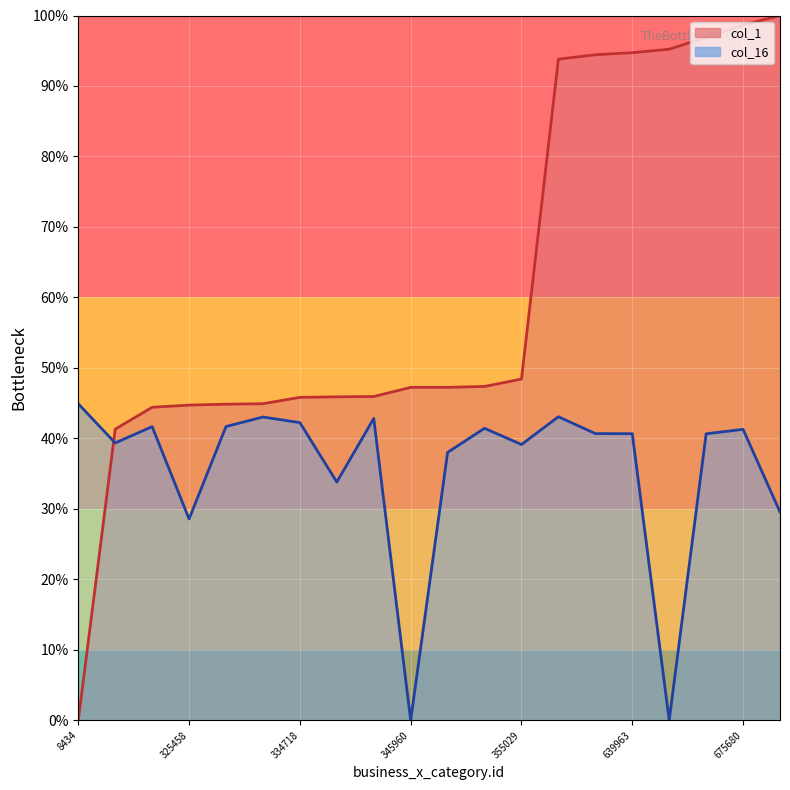

True or false: col_1 and col_16 intersect in this chart.

True